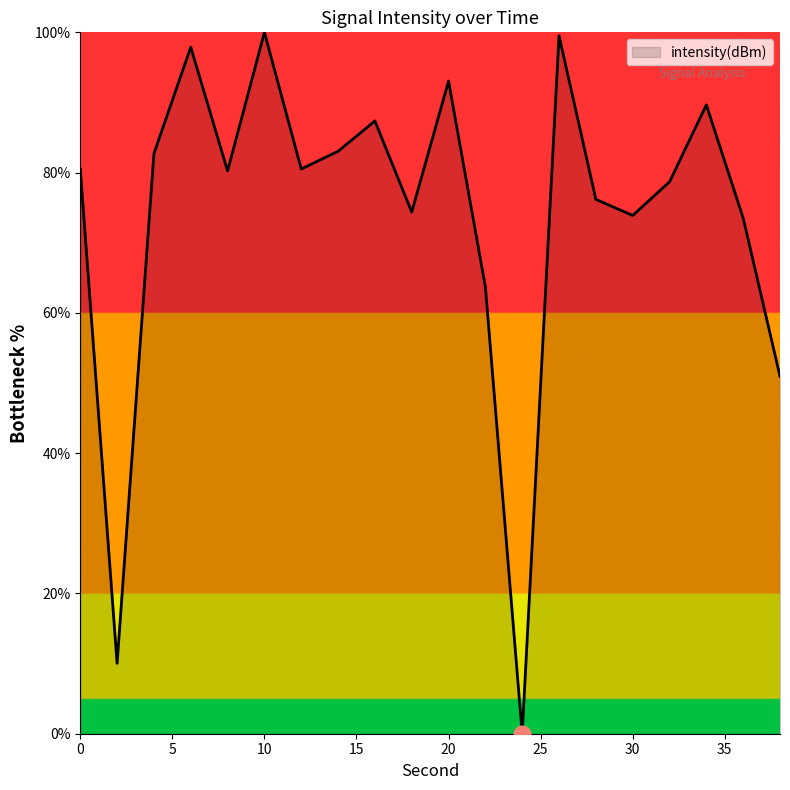

What is the difference between the maximum and minimum values?

100.0